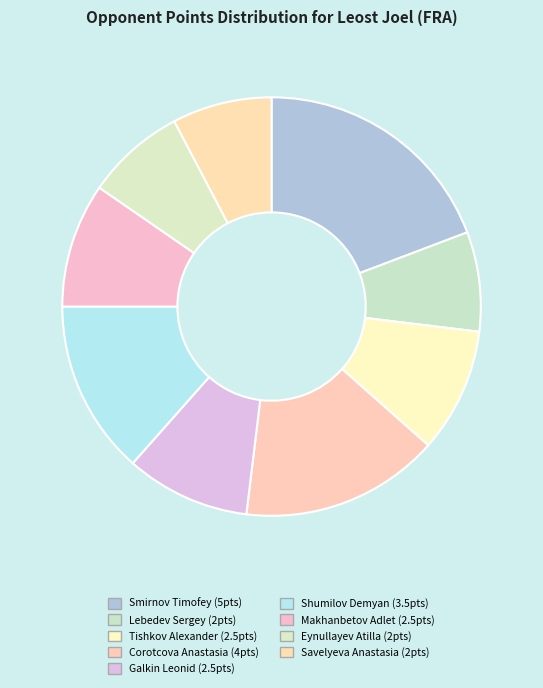

How many slices are in this pie chart?

9